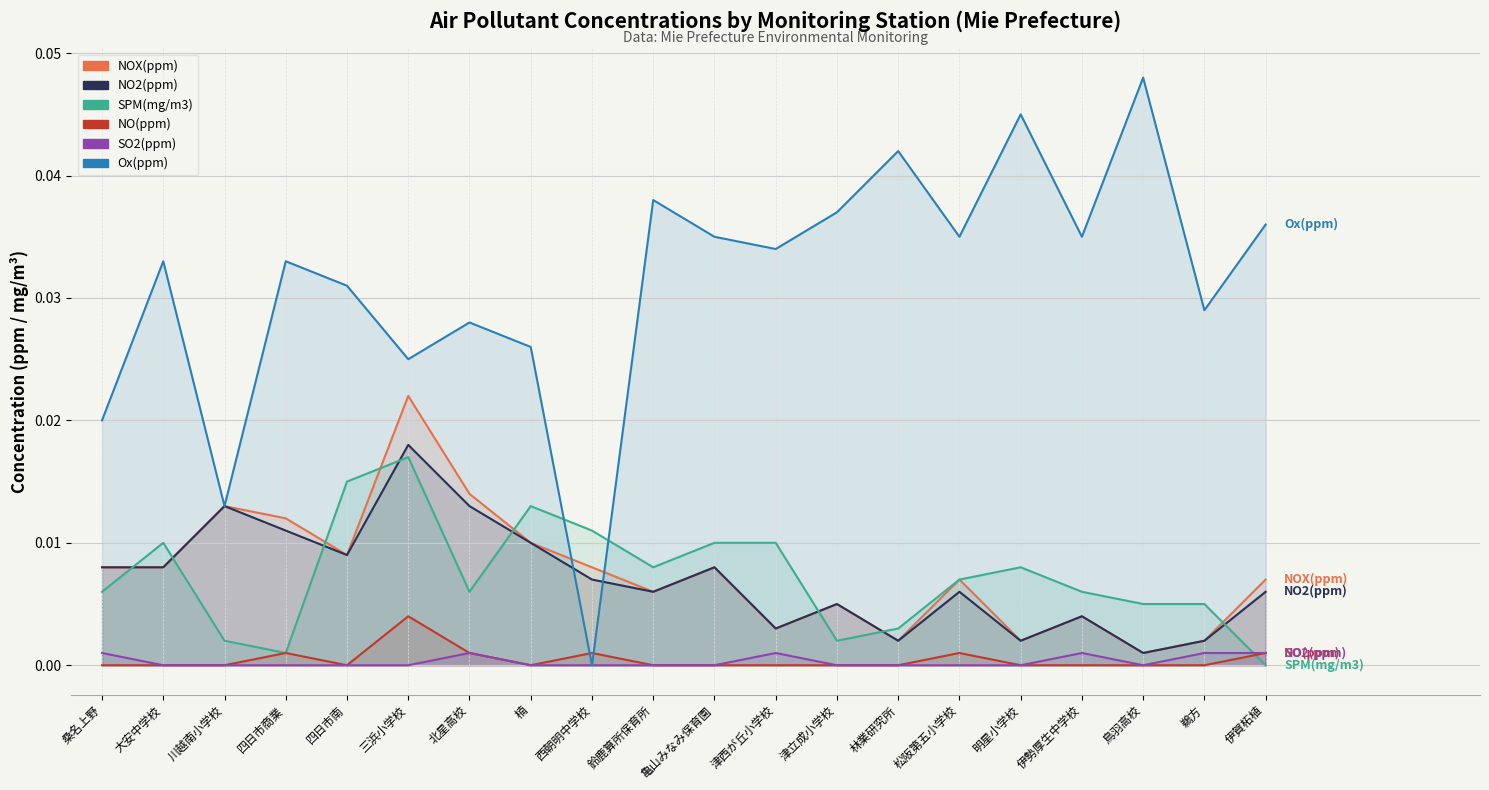

Count the number of data series in this chart.

6